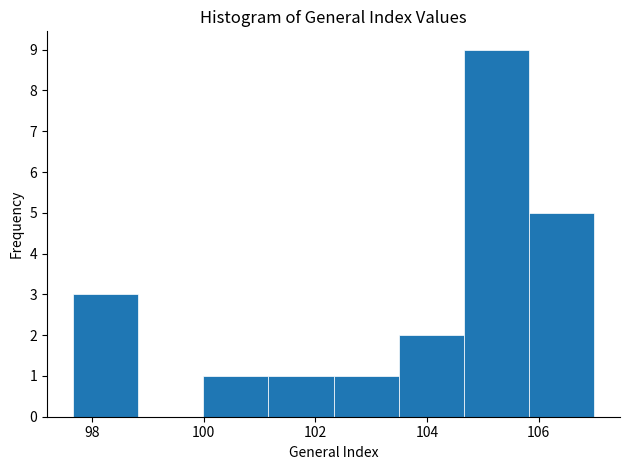

Reading left to right, list every bar in this chart as the range it spans on the x-axis followed by its height. Neither the bar edges nor the heights are printed on the chart, so give them approximately, as read against the axes.

97.6 to 98.8: 3
98.8 to 100.0: 0
100.0 to 101.2: 1
101.2 to 102.4: 1
102.4 to 103.4: 1
103.4 to 104.6: 2
104.6 to 105.8: 9
105.8 to 107.0: 5